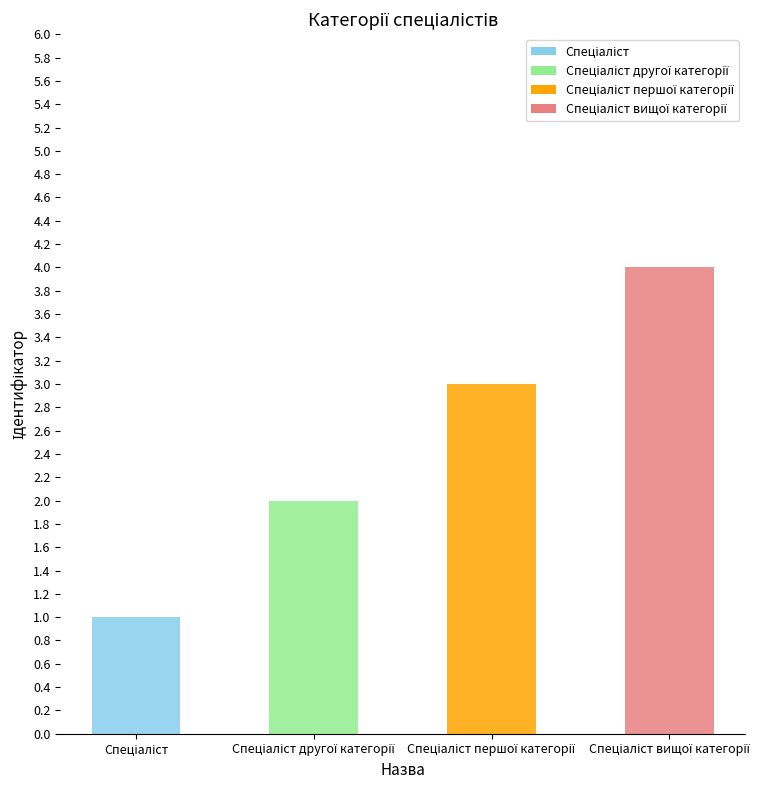

What is the difference between the maximum and minimum values?

3